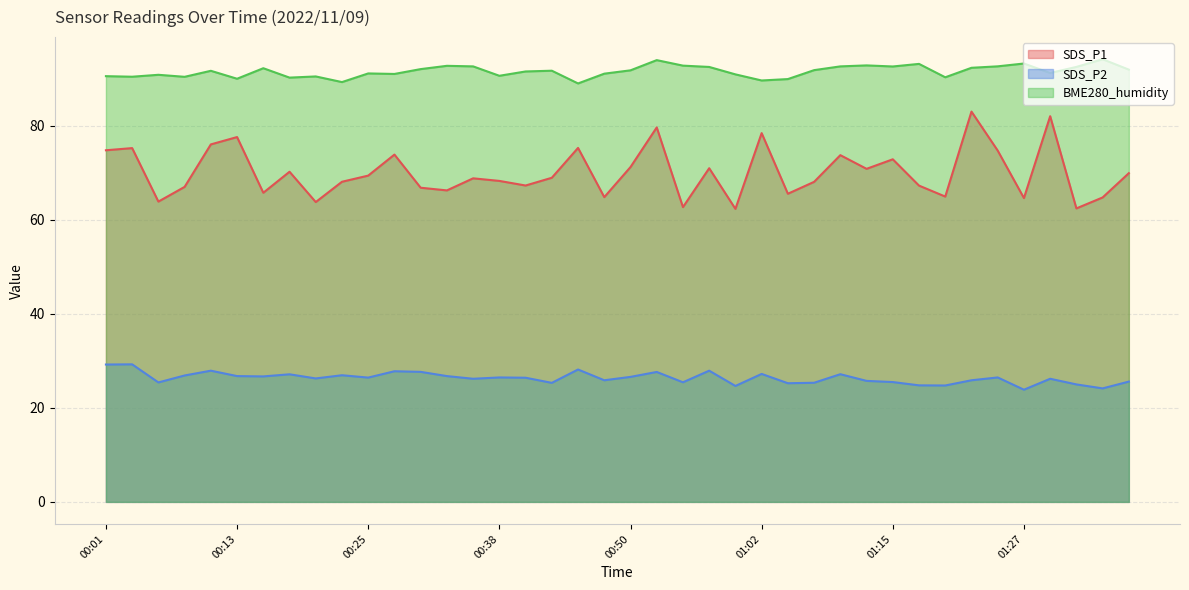

Rank the series by their average value, from highest to lowest.

BME280_humidity, SDS_P1, SDS_P2